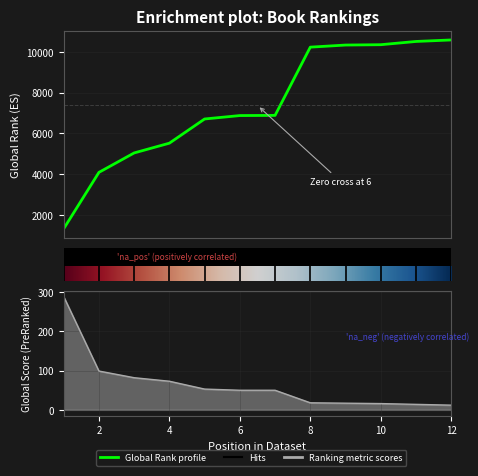

Rank the series at 4 from highest to lowest value.

Global Rank, Global Score